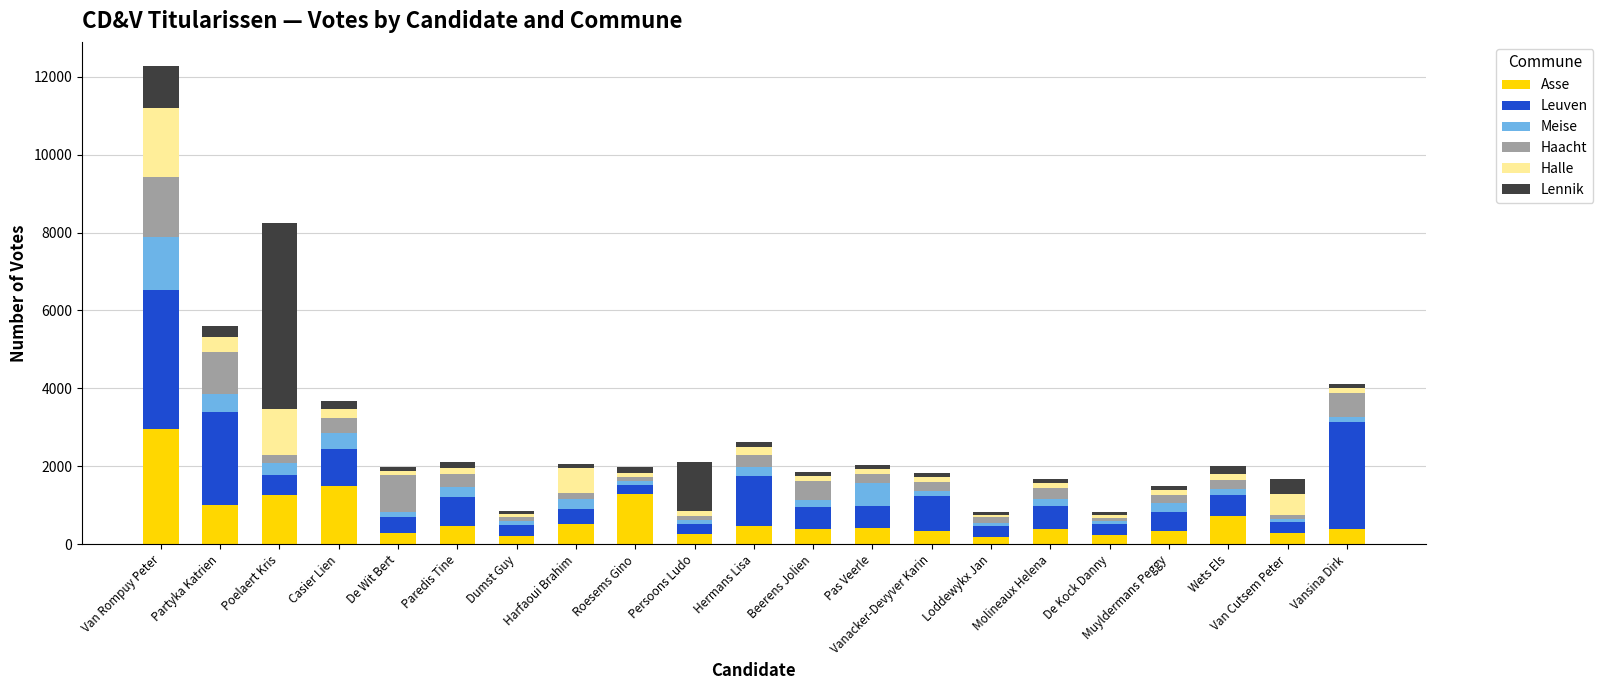

At which category is the sum across all series the highest?

Van Rompuy Peter